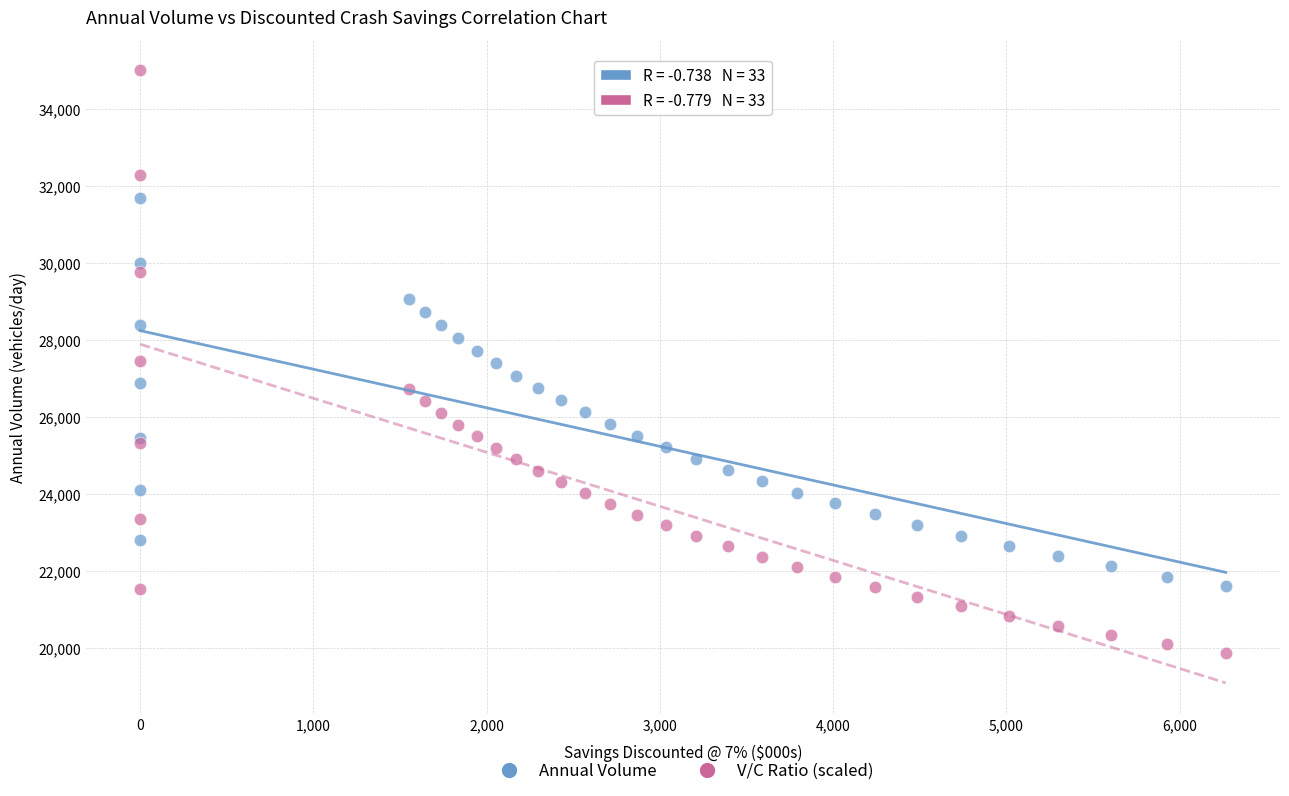

What are all the series names shown in the legend?

Annual Volume, V/C Ratio (scaled)